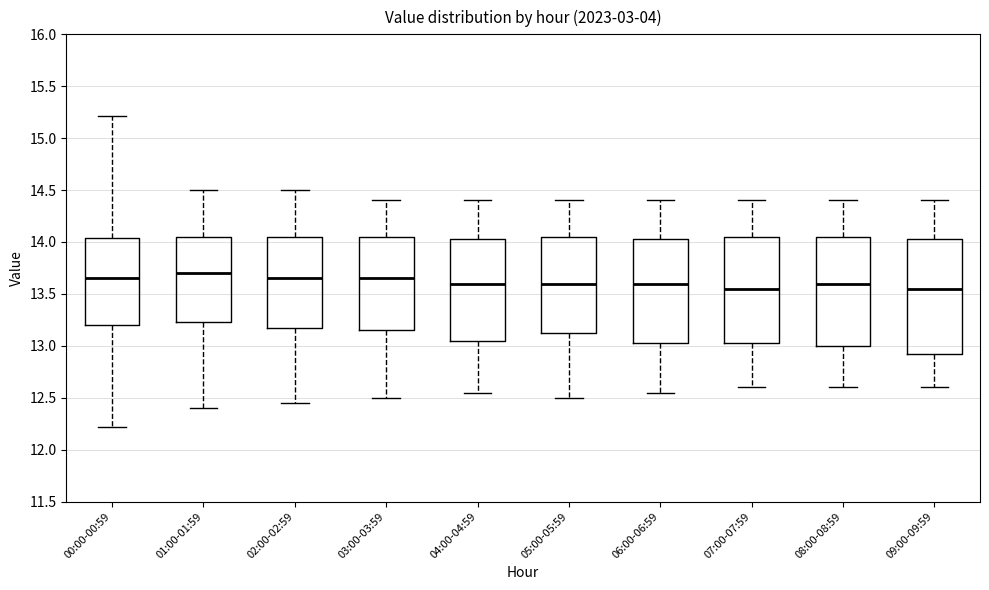

Where does the median line of the box for 04:00-04:59 sit on the y-axis? The values are not printed on the chart, so give them approximately, as read against the axis.

13.60